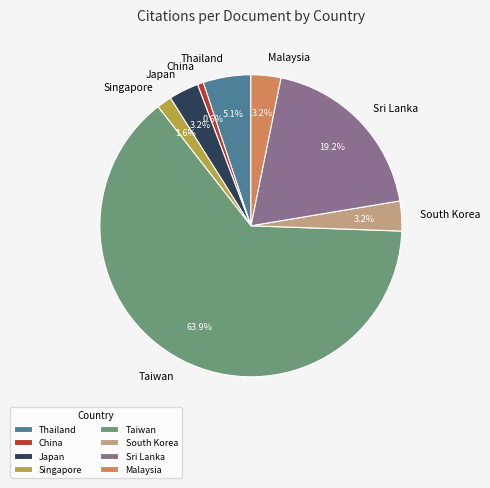

True or false: Japan accounts for 3% of the total.

True